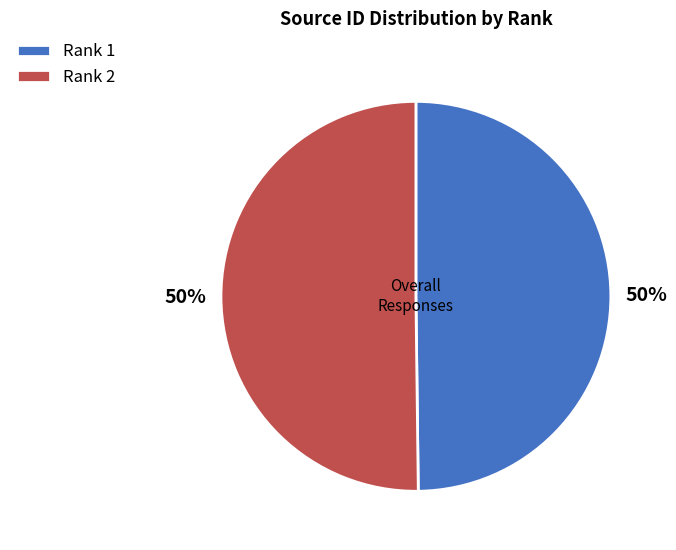

To the nearest percent, what is the average slice percentage?

50%